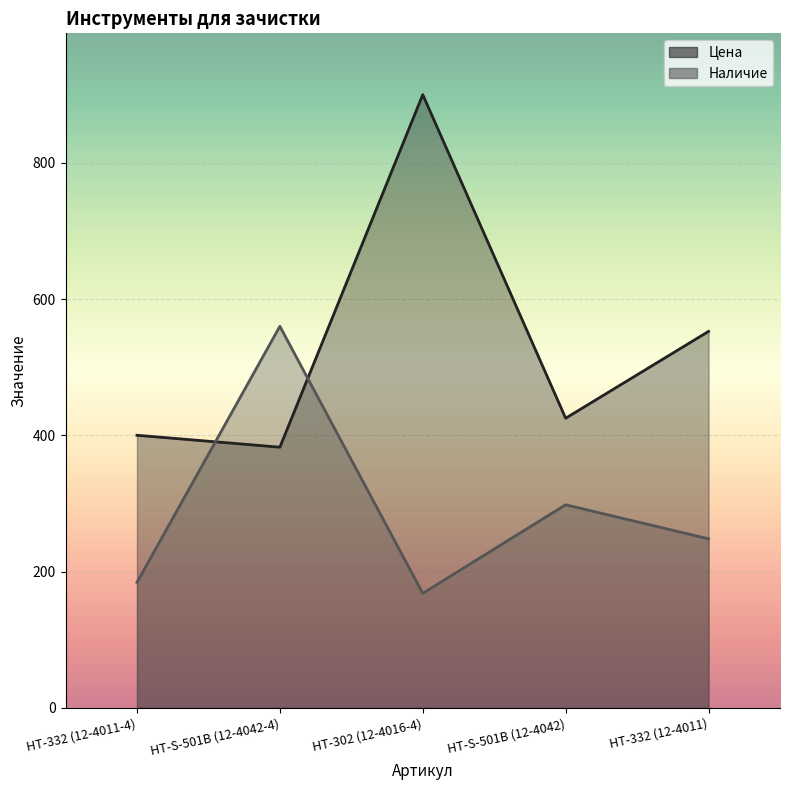

Where do Наличие and Цена first cross each other?

HT-332 (12-4011-4) and HT-S-501B (12-4042-4)